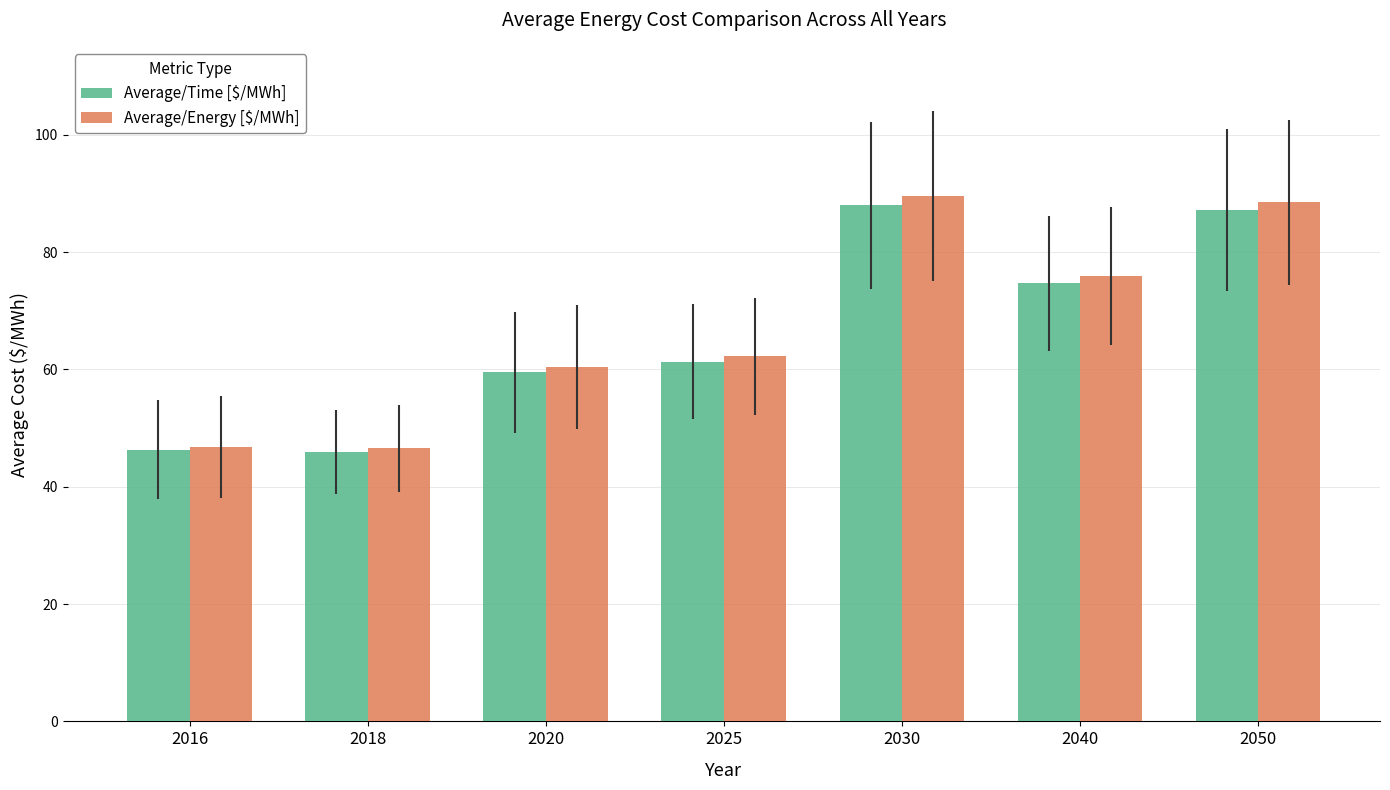

What is the difference between the second highest and minimum values in the Average/Time [$/MWh] series?

41.2